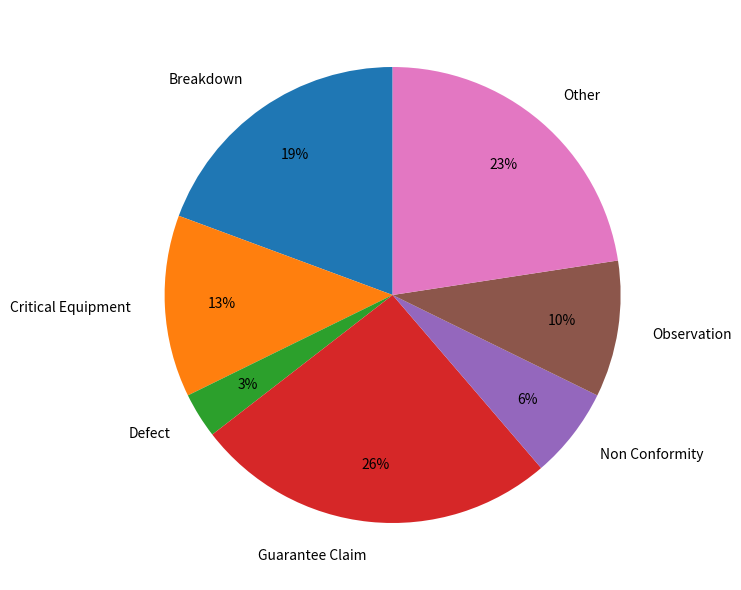

Is there a majority slice in this chart?

No